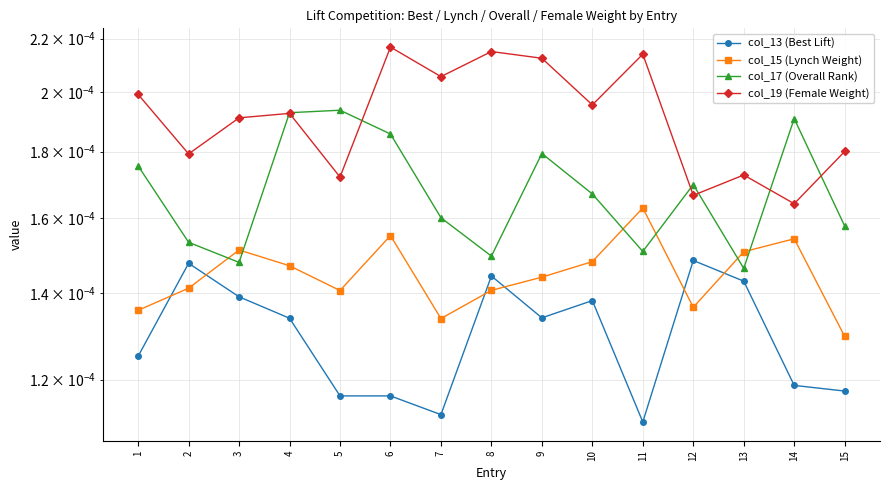

Between 3 and 8, which is larger?

8